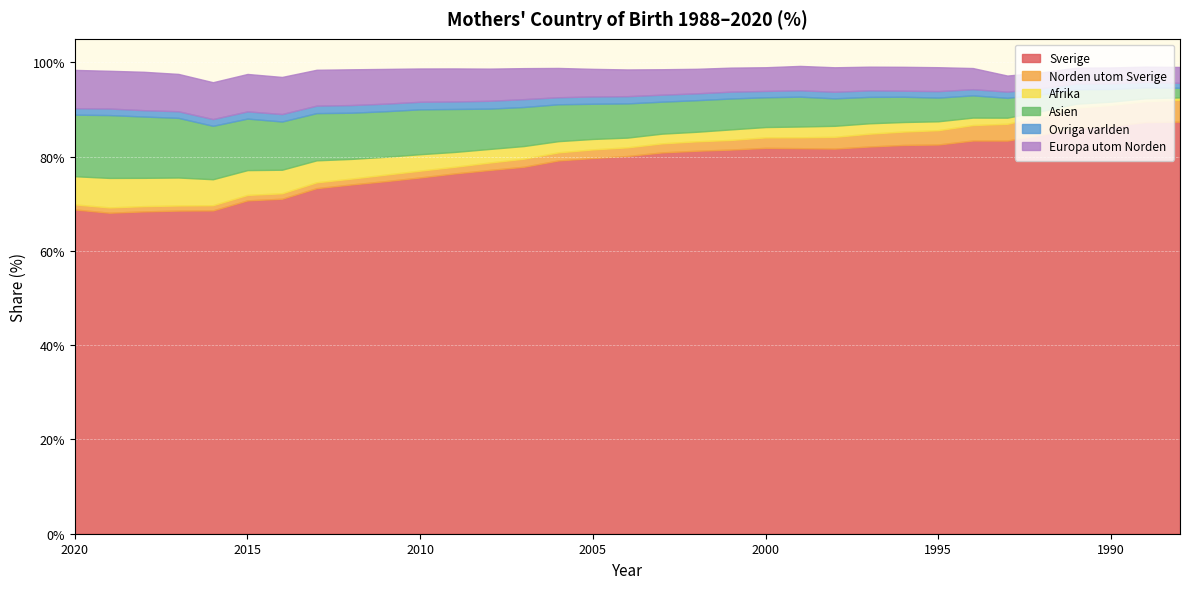

What is the sum of the Norden utom Sverige values at 1988 and 1996?

7.5